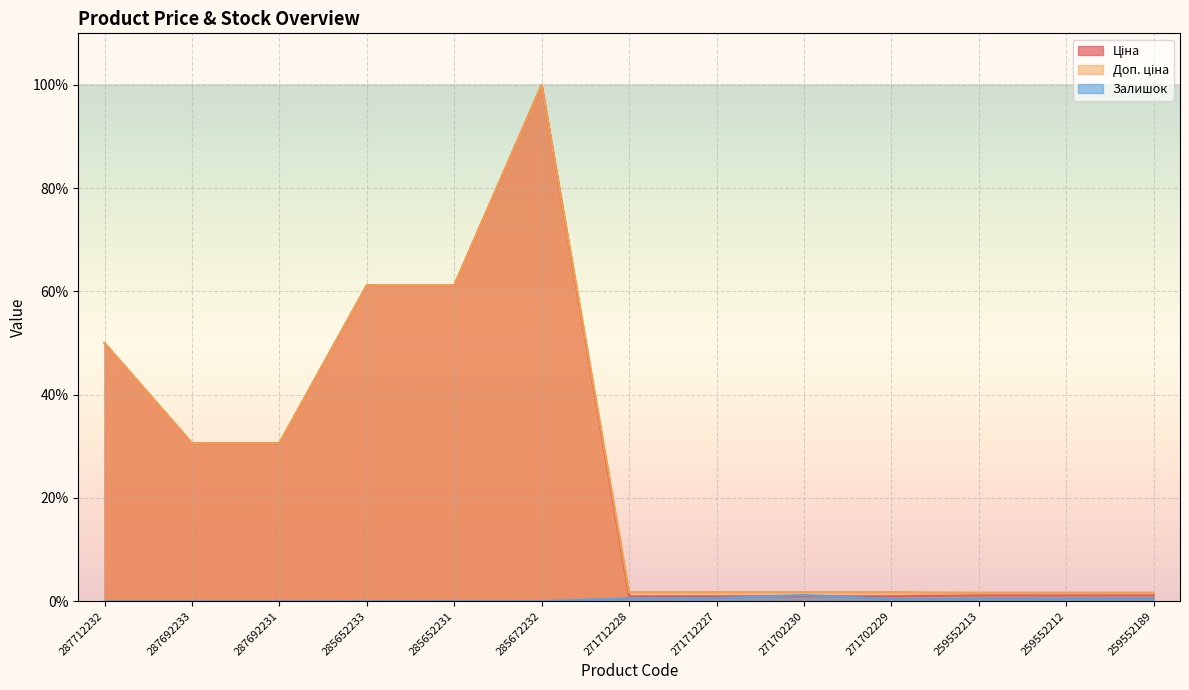

In Залишок, how many points are lower than both neighbors (excluding endpoints)?

2